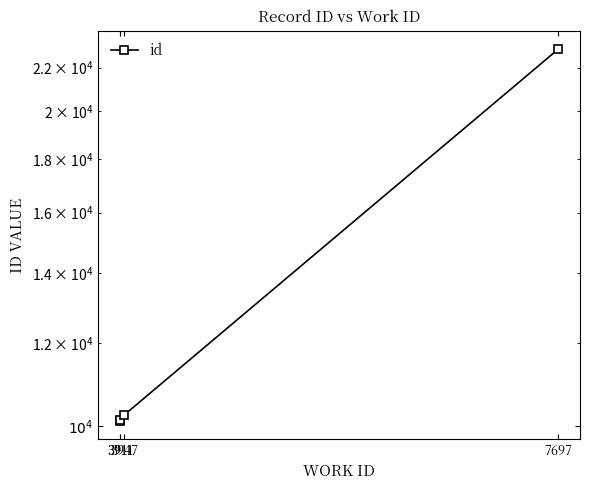

Does the chart display data point markers on the line(s)?

Yes